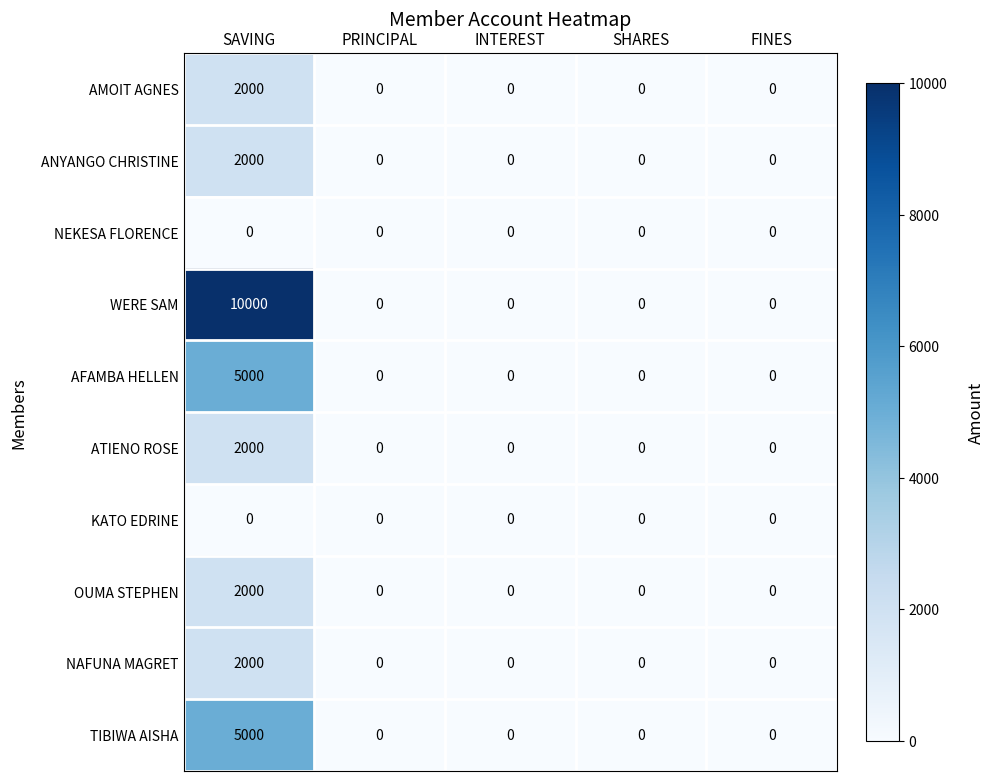

Is it true that ATIENO ROSE equals -625 at SHARES?

False